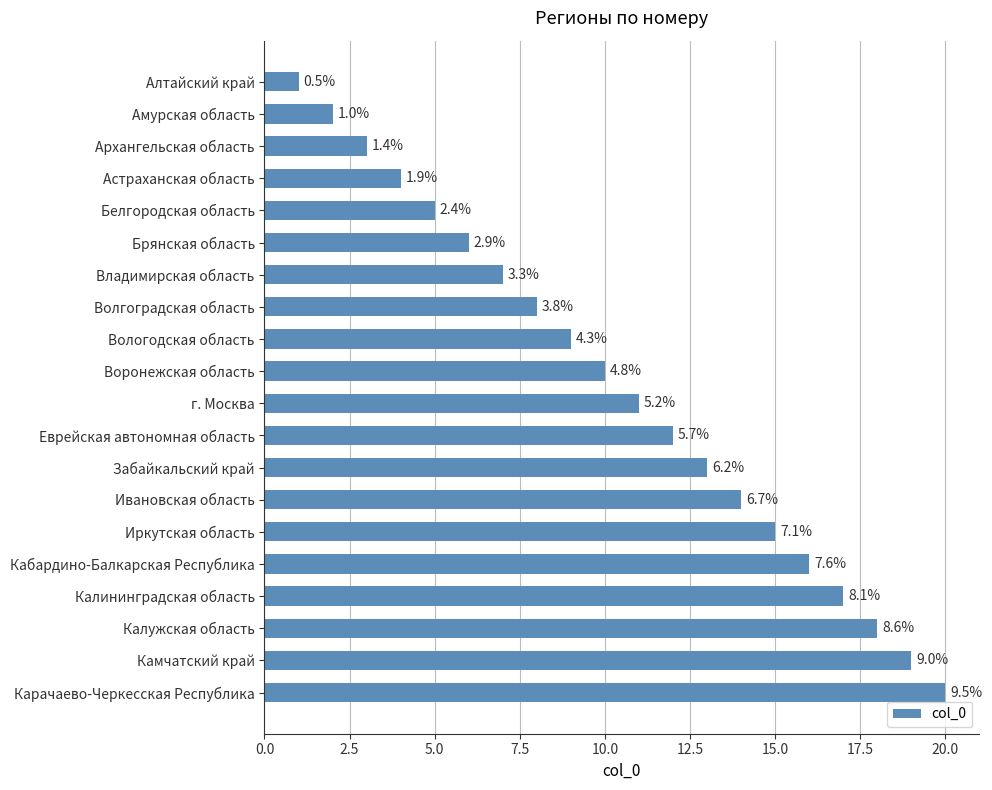

Does the chart contain any negative values?

No